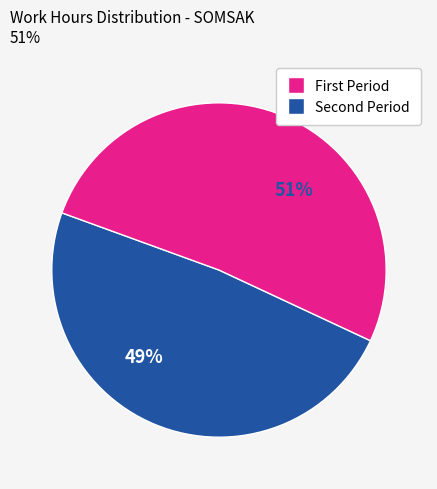

To the nearest percent, what is the average slice percentage?

50%